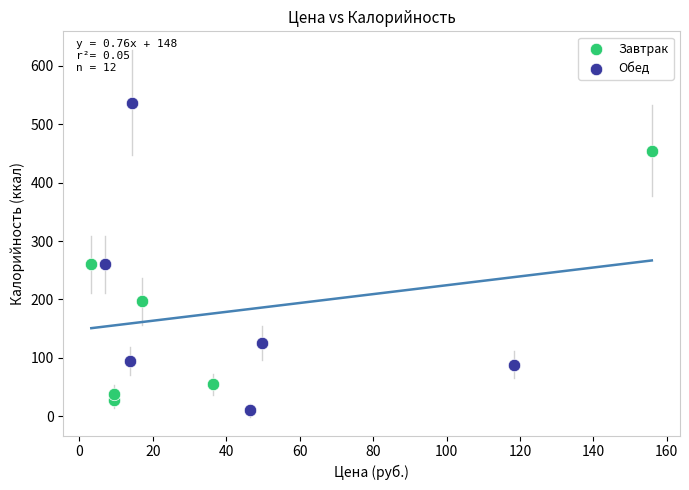

Which series has the largest Y range (max minus min)?

Обед